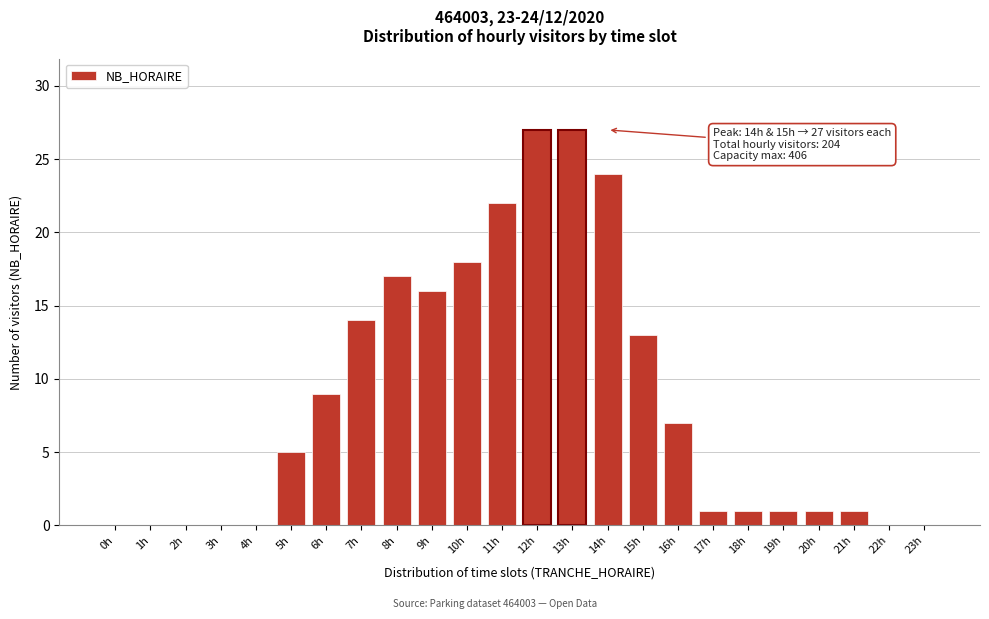

Reading left to right, list all the values displayed in this chart.

0h=0	1h=0	2h=0	3h=0	4h=0	5h=5	6h=9	7h=14	8h=17	9h=16	10h=18	11h=22	12h=27	13h=27	14h=24	15h=13	16h=7	17h=1	18h=1	19h=1	20h=1	21h=1	22h=0	23h=0